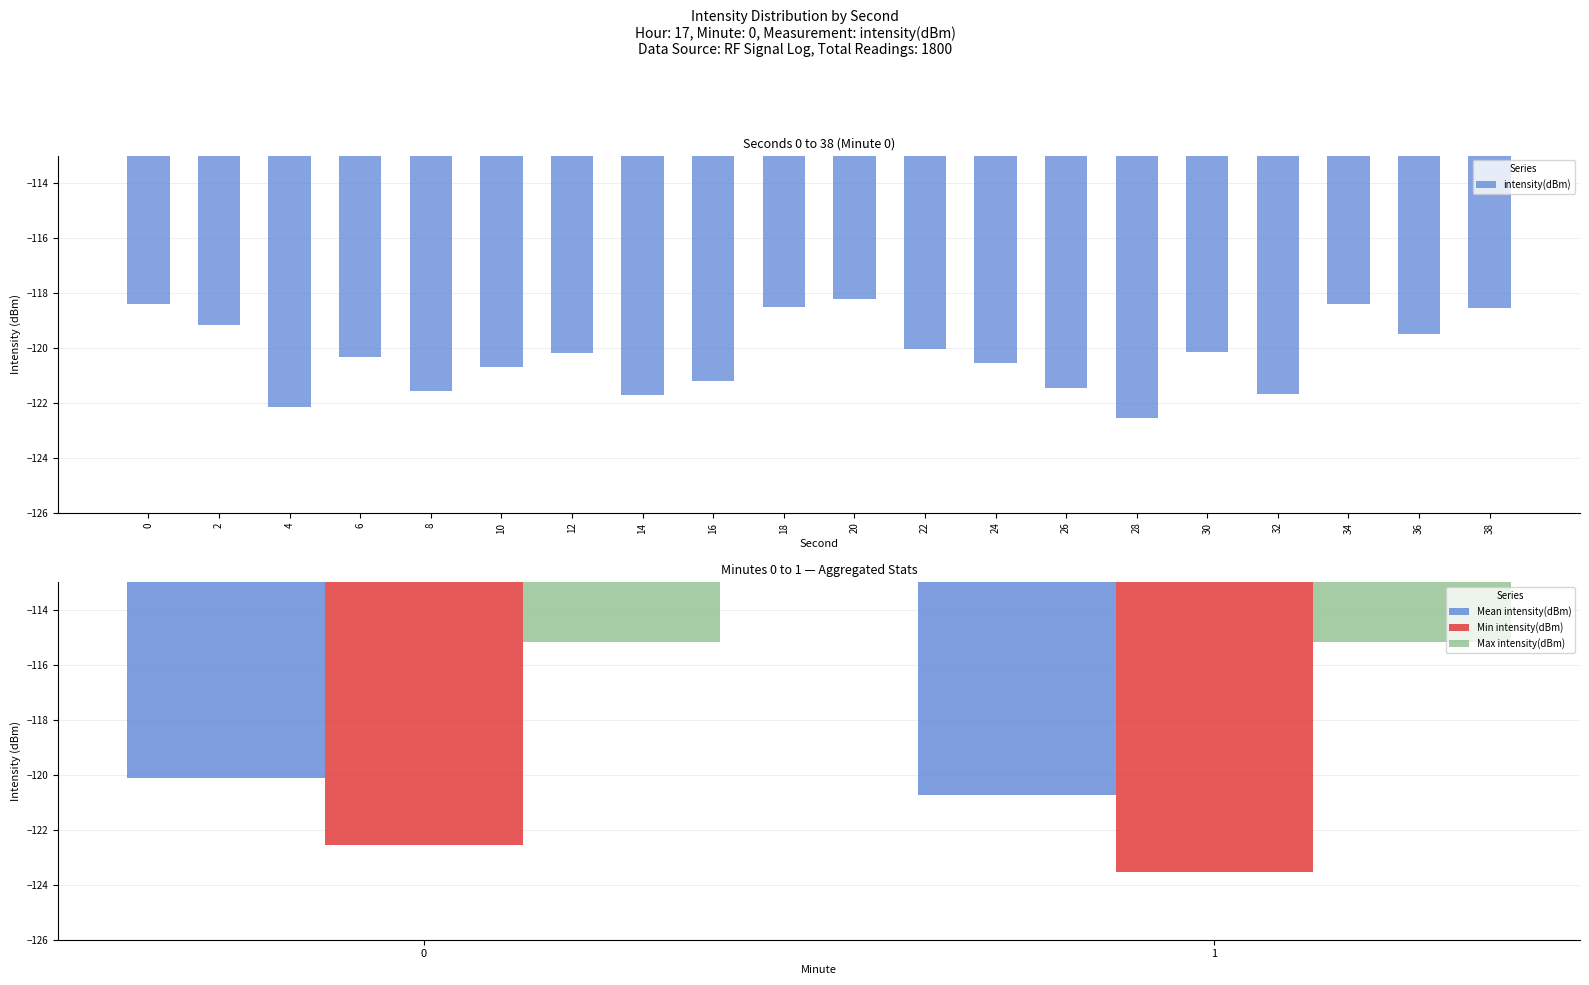

Which category has the lowest value in the intensity(dBm) series?

28